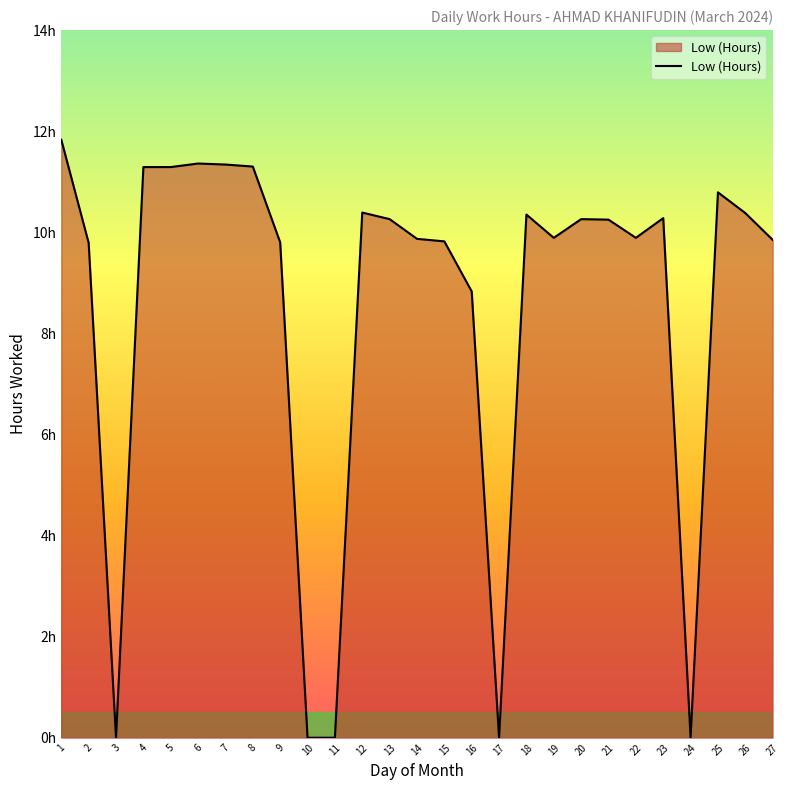

Does the chart have visible grid lines?

No